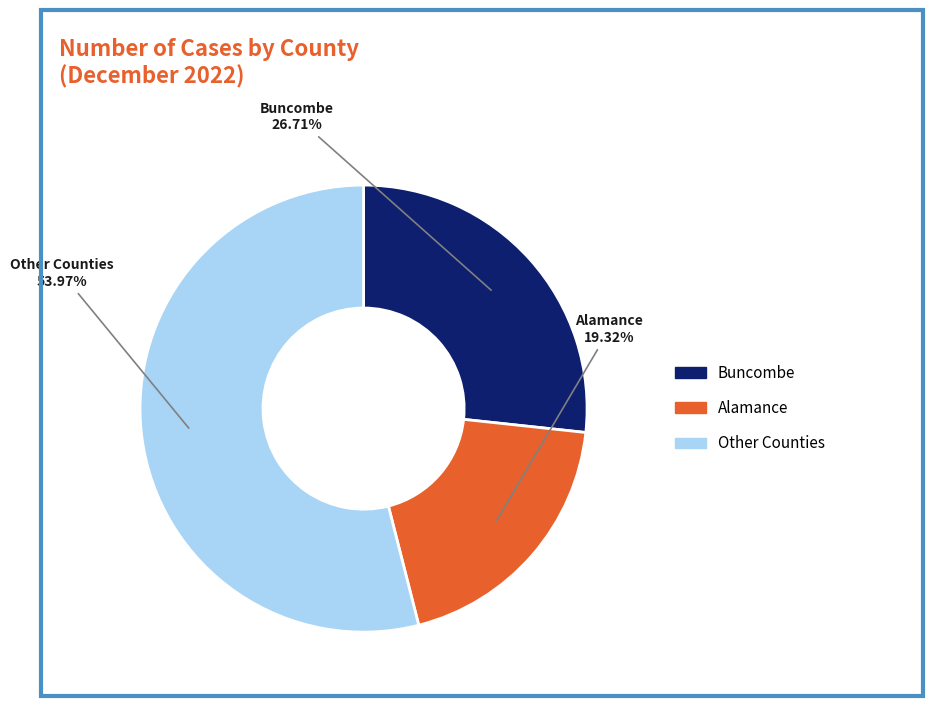

Is there a majority slice in this chart?

Yes